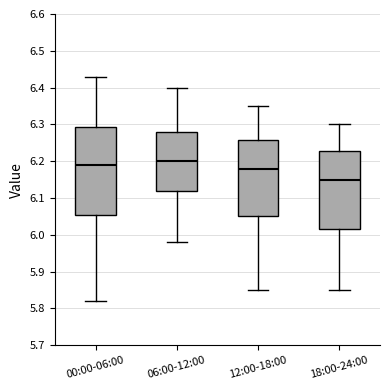

Which box is the tallest, from its lower edge to its upper edge?

00:00-06:00